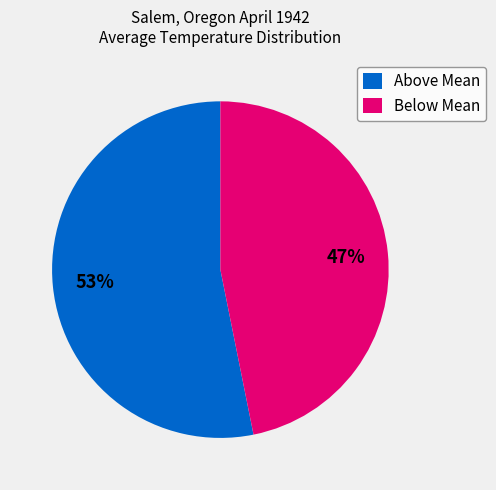

To the nearest percent, what percentage of the pie is Below Mean?

47%